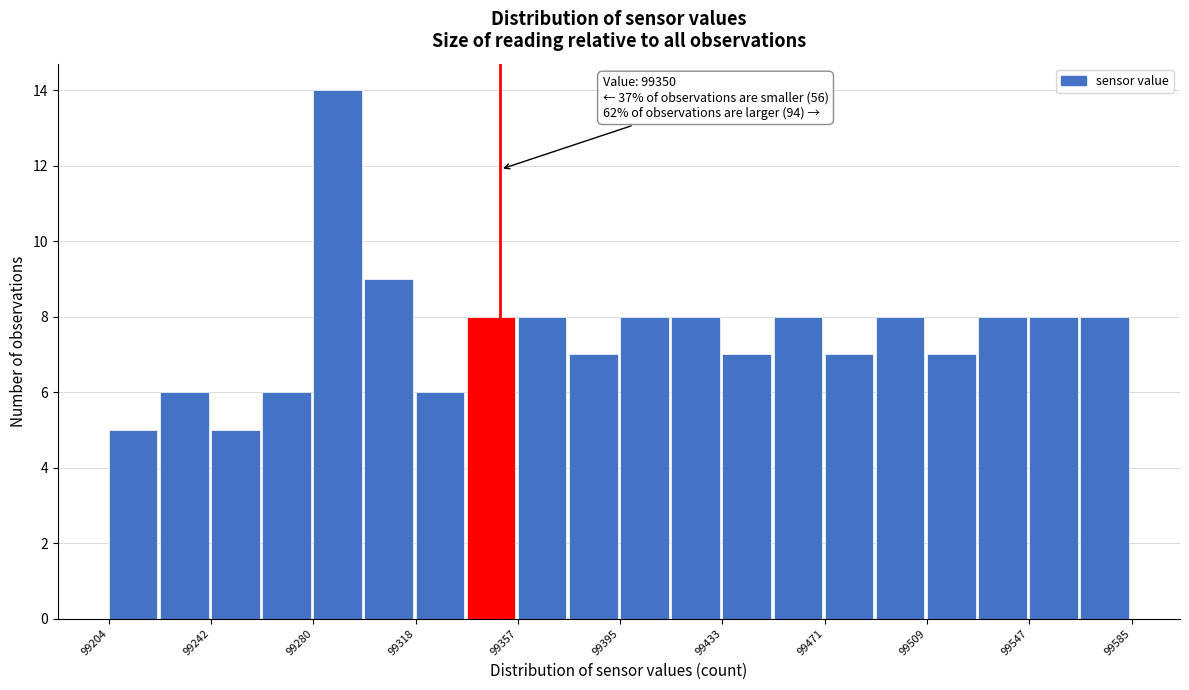

Around what value on the x-axis is the tallest bar? Give the approximate position of its centre, as read against the axis.

99290